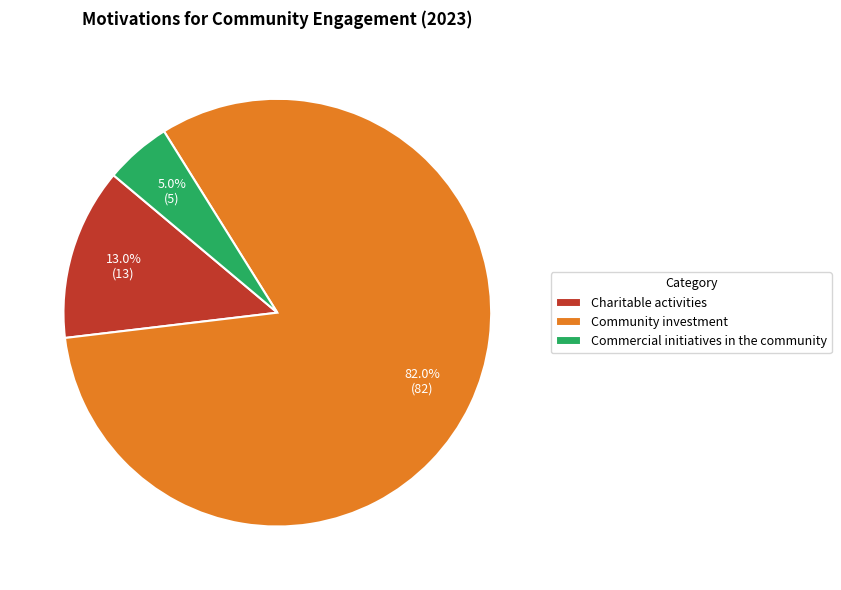

To the nearest percent, what is the difference between the Charitable activities and Commercial initiatives in the community slice percentages?

8%